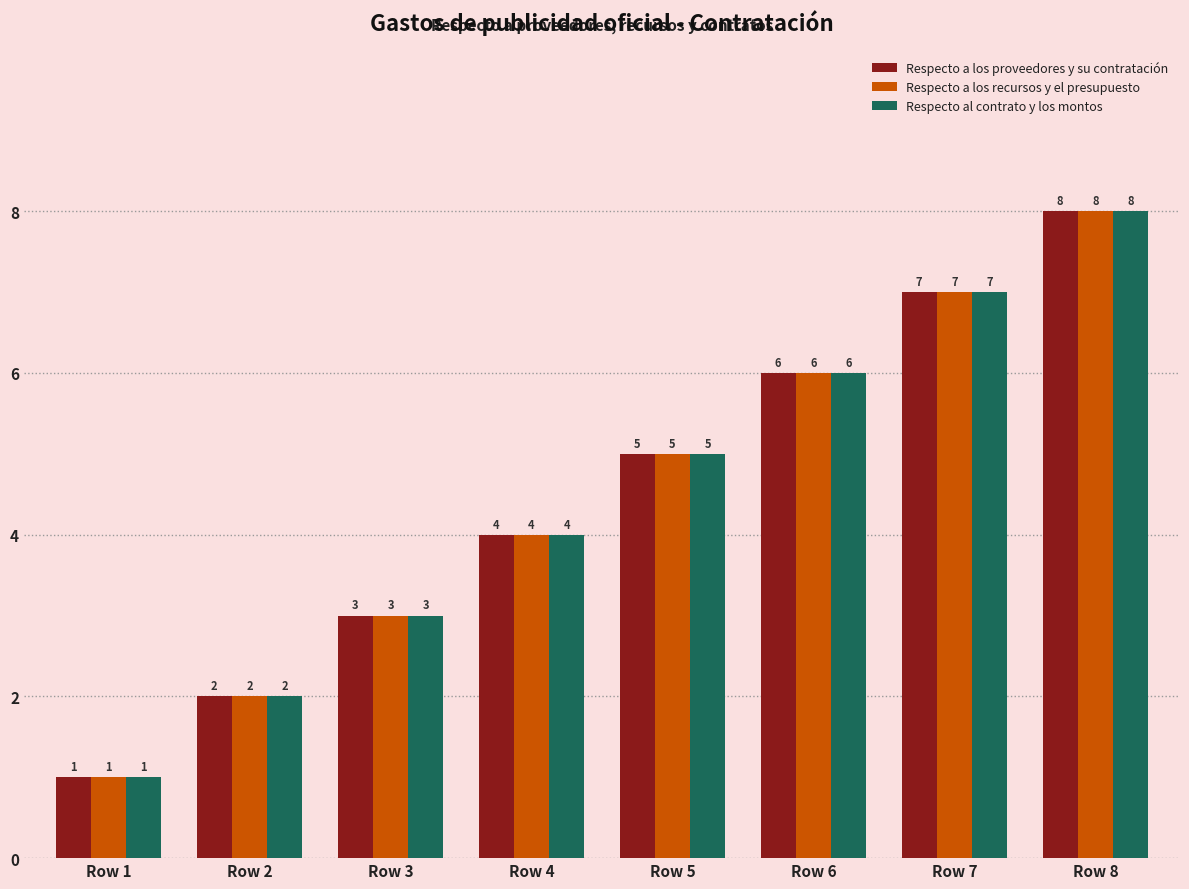

How many bars are there in total?

24